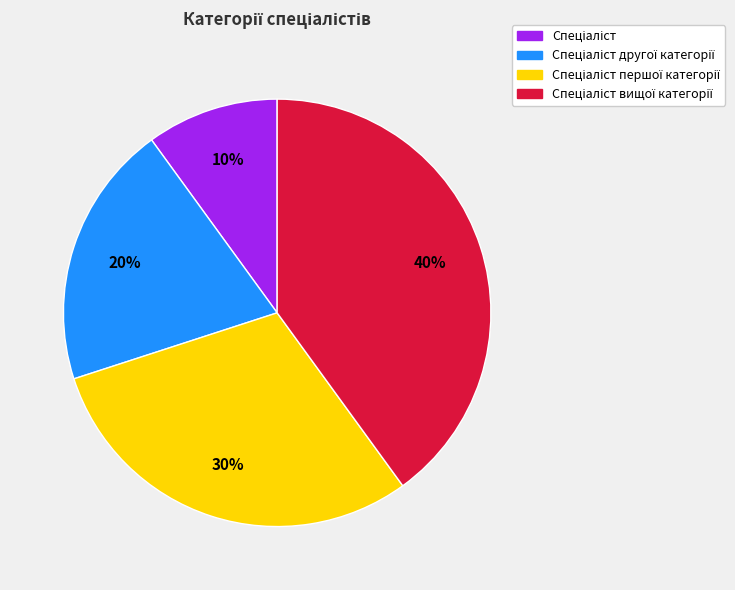

Is there a majority slice in this chart?

No